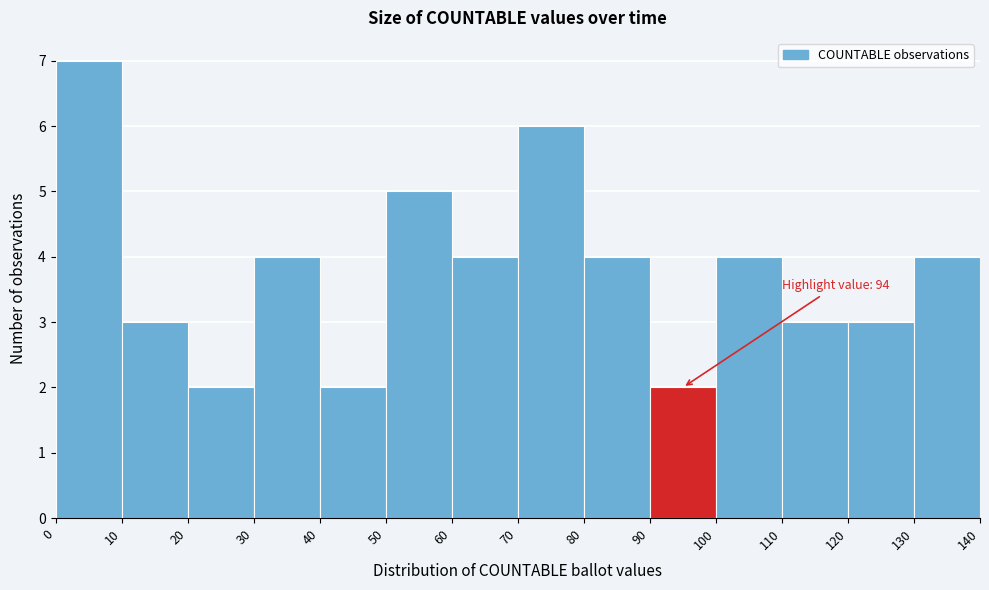

Which range on the x-axis has the tallest bar?

0 to 10